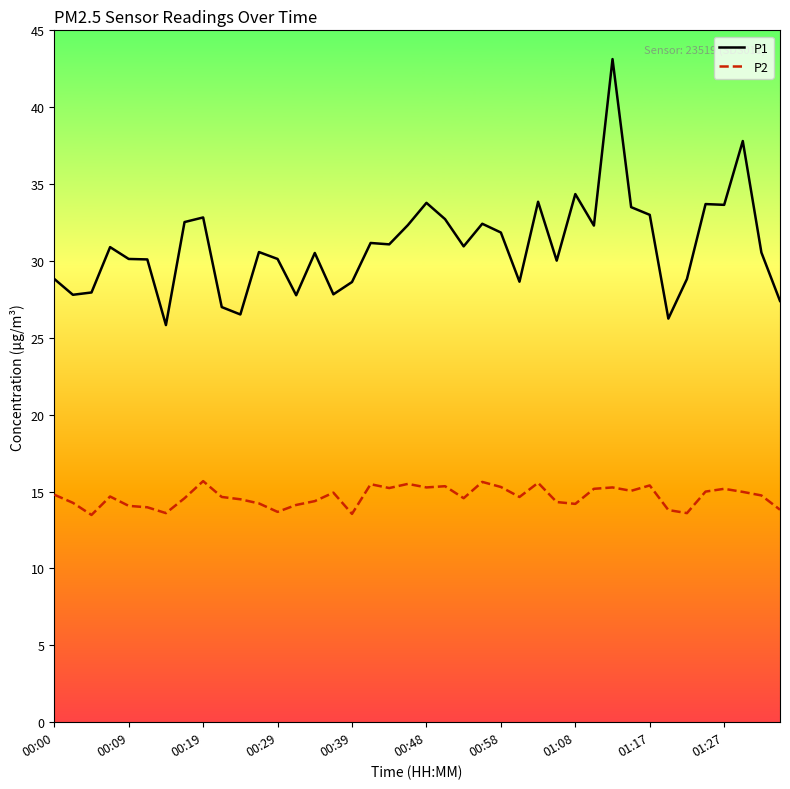

What is the difference between the maximum and minimum values in the P2 series?

2.2